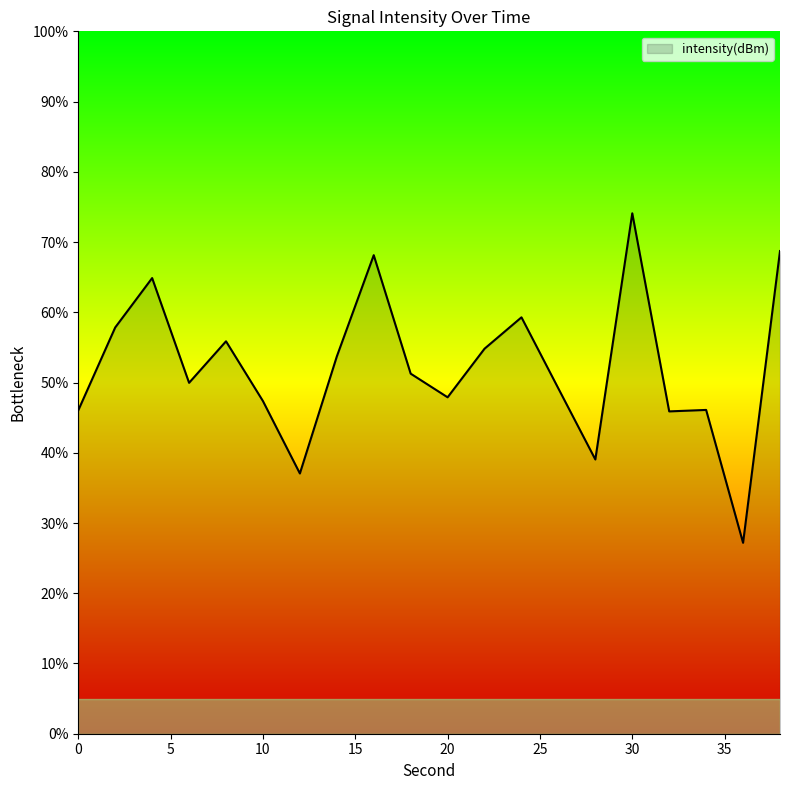

What is the greatest value displayed?

74.1